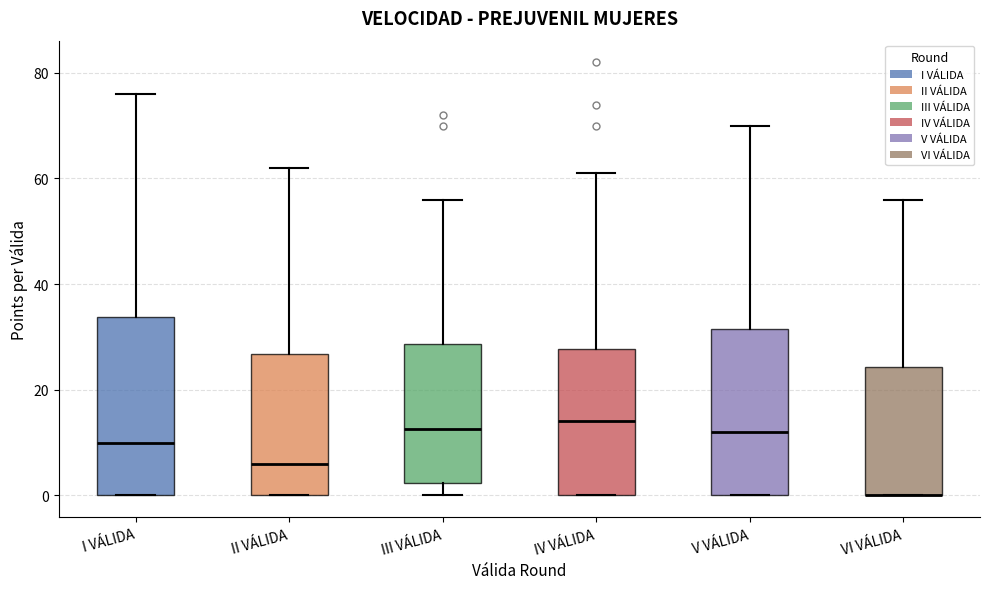

Reading left to right, read every box against the y-axis: the position of its median line, the range the box covers, and the ends of its whiskers. The values are not printed on the chart, so give them approximately, as read against the axis.

I VÁLIDA: median 10, box 0 to 34, whiskers 0 to 76
II VÁLIDA: median 6, box 0 to 26, whiskers 0 to 62
III VÁLIDA: median 12, box 2 to 28, whiskers 0 to 56
IV VÁLIDA: median 14, box 0 to 28, whiskers 0 to 62
V VÁLIDA: median 12, box 0 to 32, whiskers 0 to 70
VI VÁLIDA: median 0 (drawn on the box's lower edge), box 0 to 24, whiskers 0 to 56